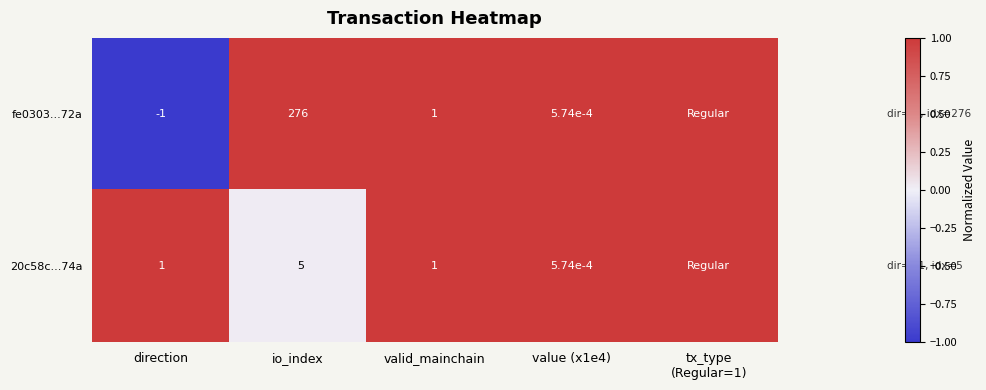

The fe0303...72a series shows 1.0 at valid_mainchain. True or false?

True